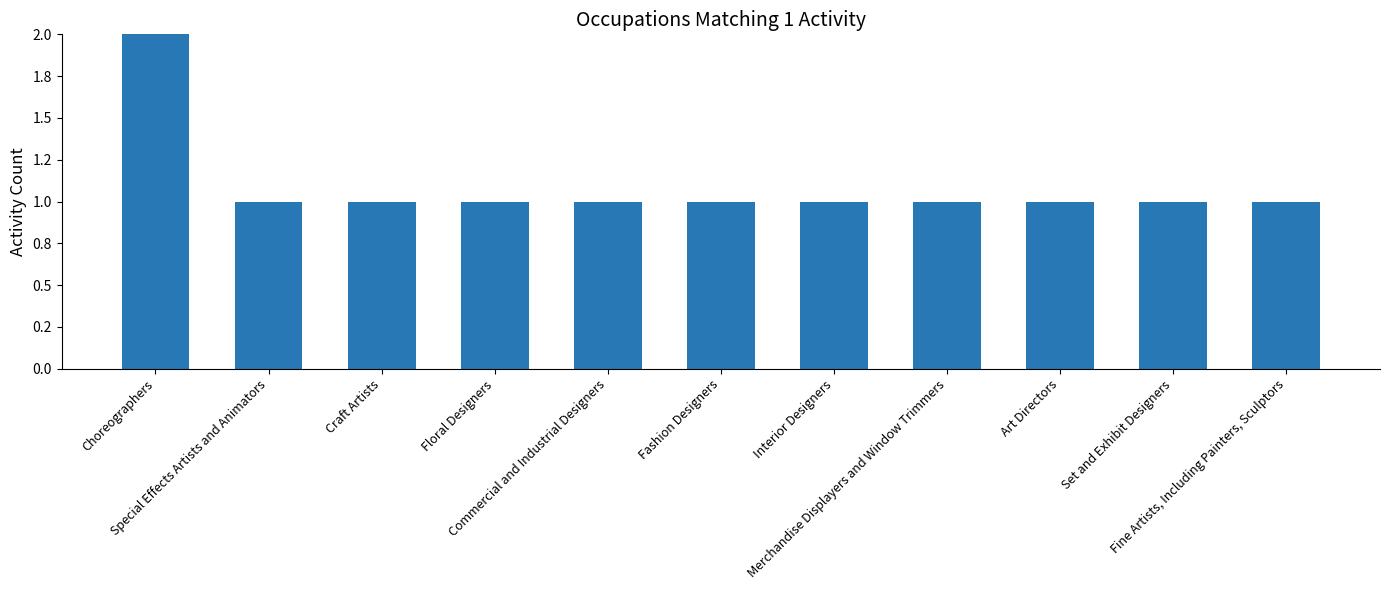

Are the bars horizontal?

No